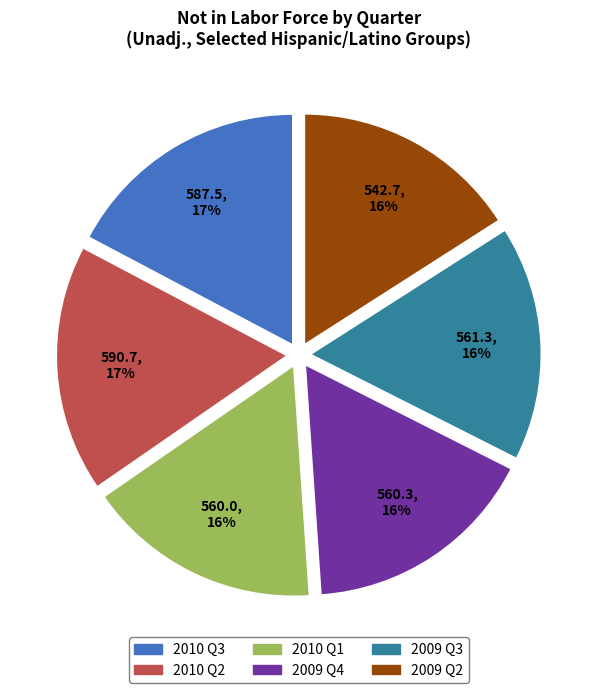

How many slices are in this pie chart?

6